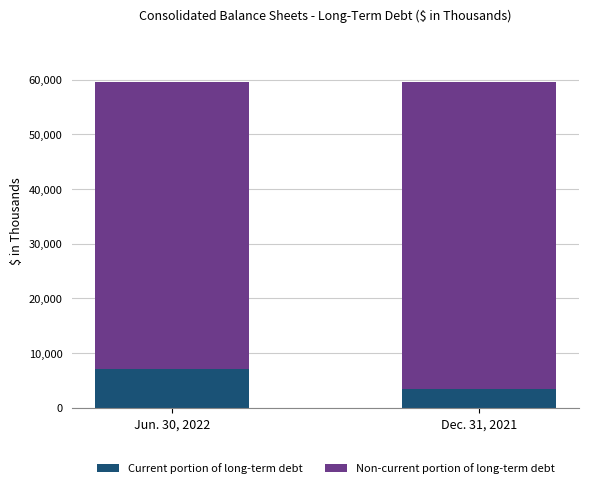

The value of Current portion of long-term debt at Dec. 31, 2021 is 3500. True or false?

True